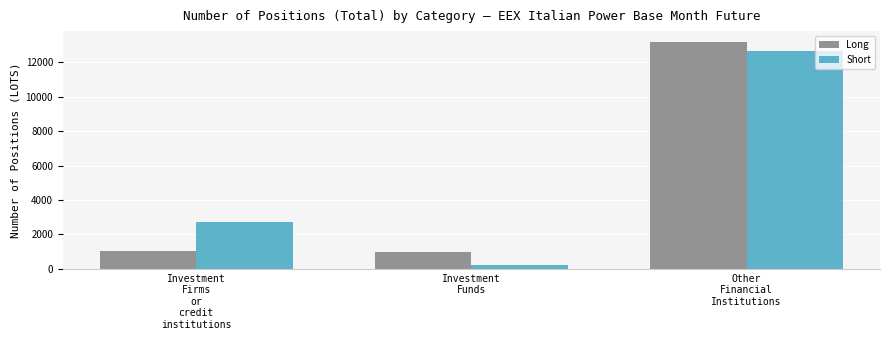

Are the bars grouped side by side (vs. stacked)?

Yes